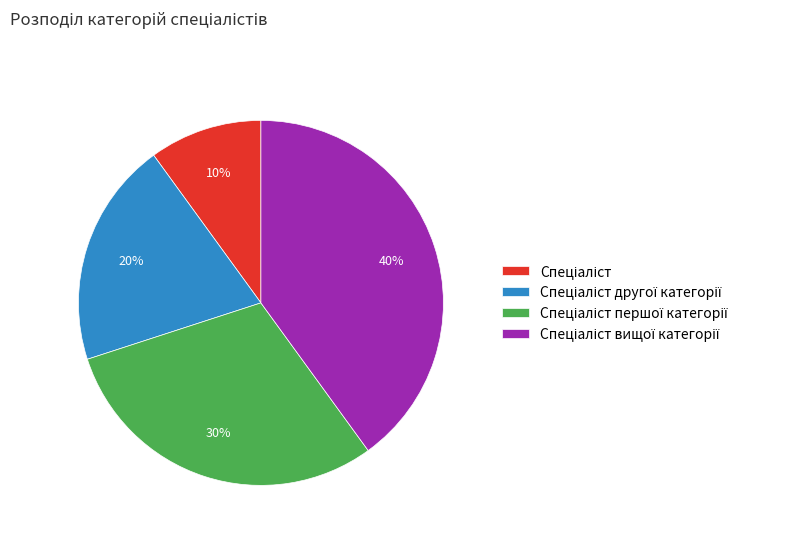

Is there a majority slice in this chart?

No